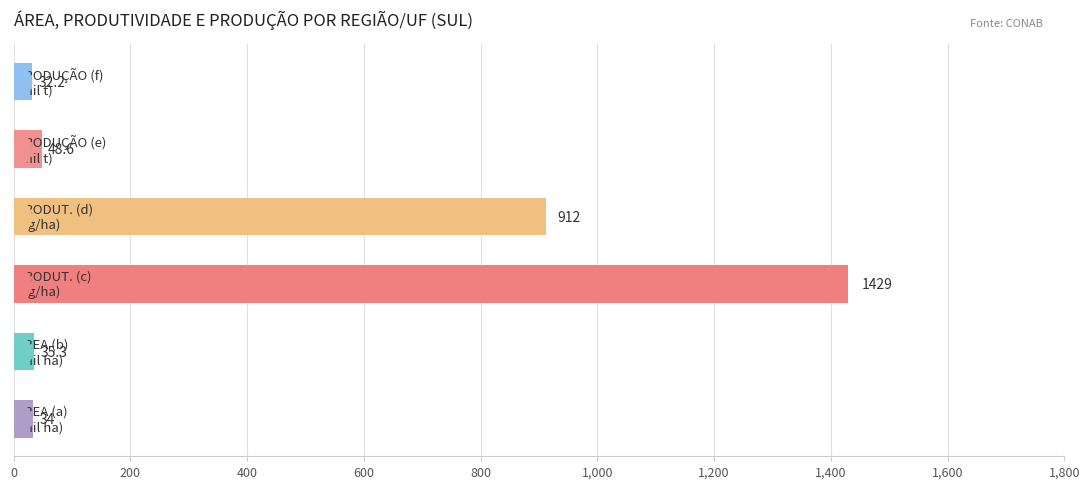

What is the change in value from 400 to 600?

-517.0